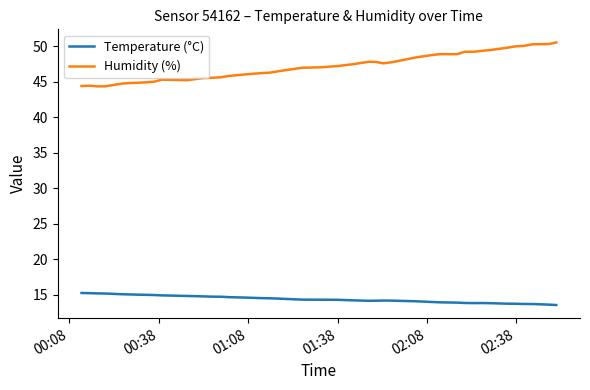

List the series in order of their peak value, lowest first.

Temperature (°C), Humidity (%)